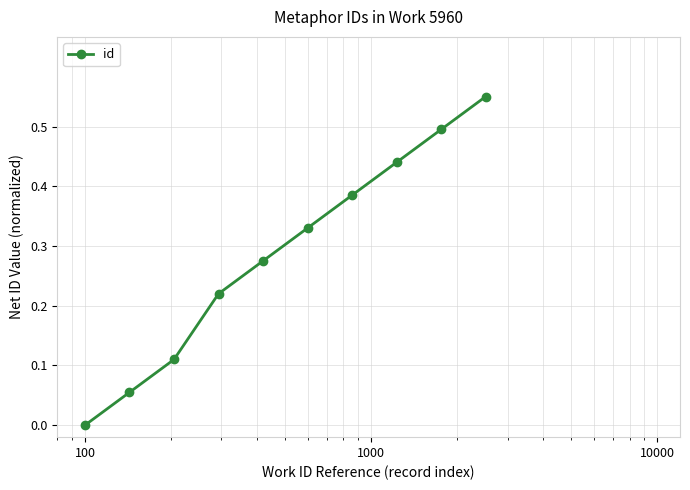

True or false: the data has more than 1 interior local peaks.

False